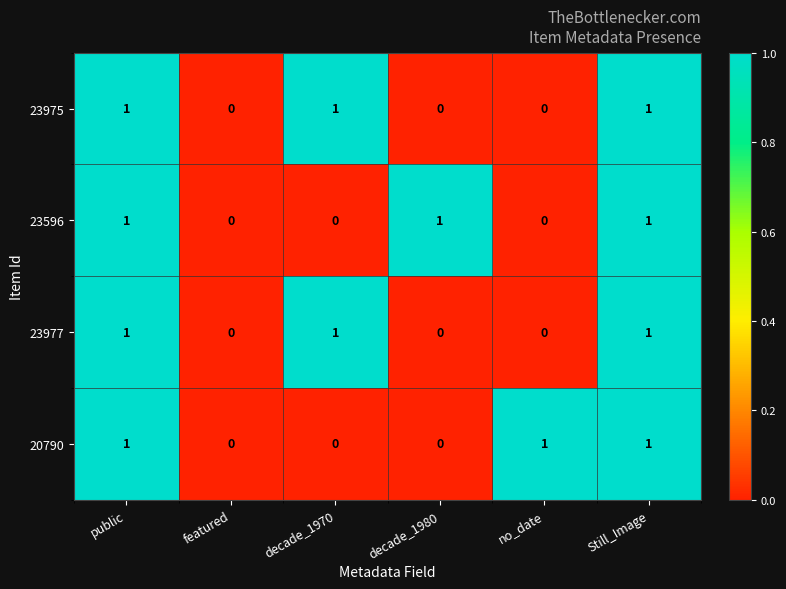

Is the value of 23977 at public greater than the value of 23596 at featured?

Yes